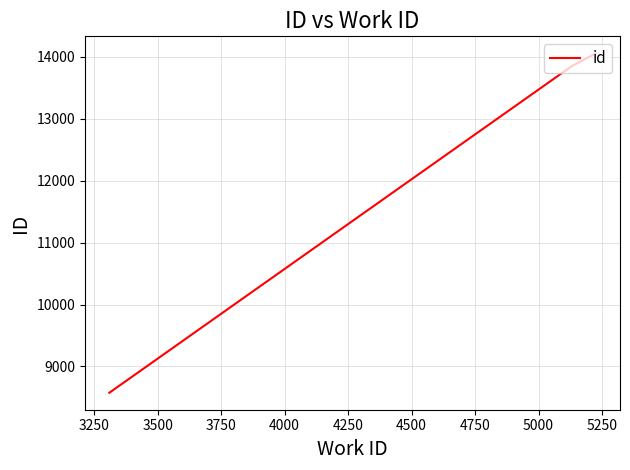

What is the sum of all values?

50532